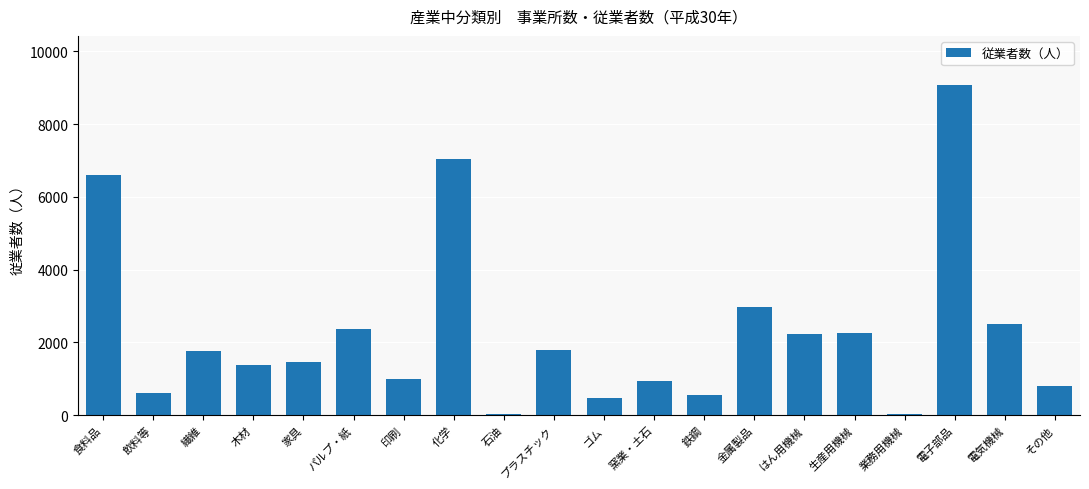

What is the sum of the values at 飲料等 and 鉄鋼?

1141